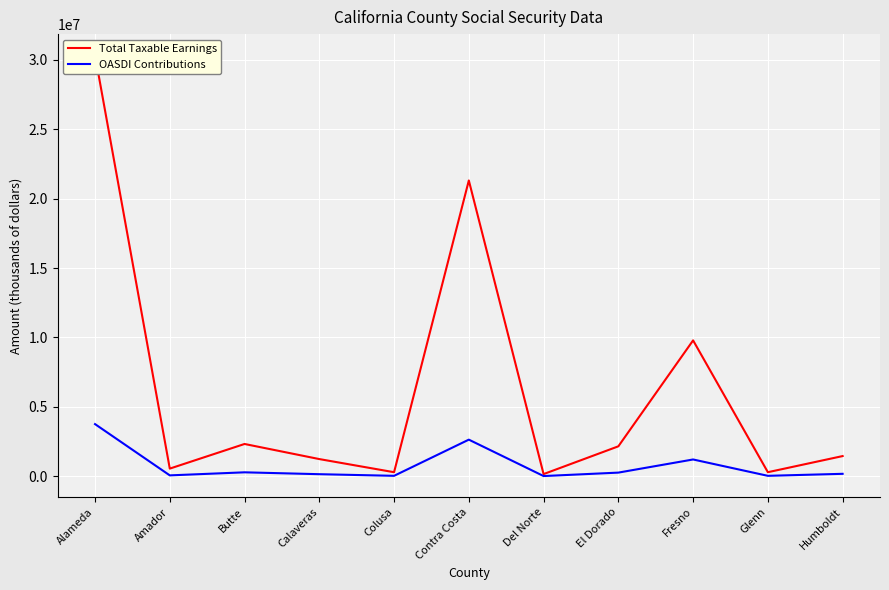

What is the average value of the Total Taxable Earnings series?

6356228